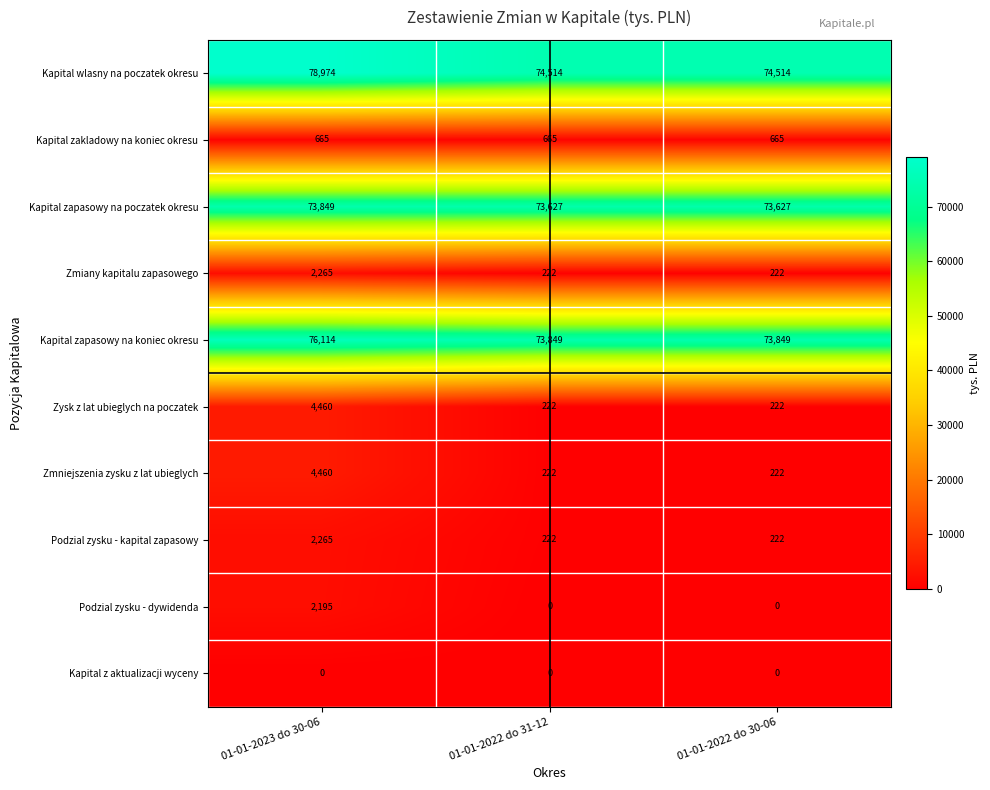

What is the maximum value for Podzial zysku - dywidenda?

2195